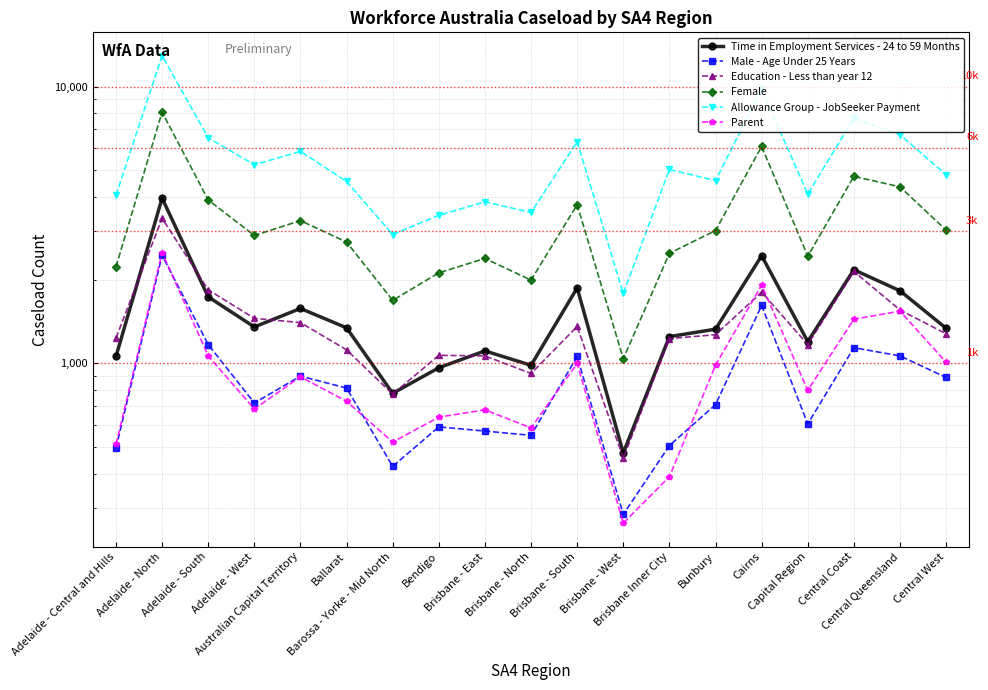

Reading right to left, list all the values displayed in this chart.

Time in Employment Services - 24 to 59 Months: 1340	1830	2180	1200	2450	1330	1250	475	1875	985	1110	965	780	1345	1580	1355	1740	3955	1060
Male - Age Under 25 Years: 890	1065	1140	605	1620	710	505	285	1060	550	570	590	425	815	900	720	1170	2460	495
Education - Less than year 12: 1280	1560	2150	1170	1810	1270	1230	455	1360	920	1065	1070	775	1120	1405	1455	1845	3345	1235
Female: 3030	4345	4740	2440	6080	3020	2500	1040	3745	2000	2395	2125	1690	2745	3280	2900	3895	8085	2235
Allowance Group - JobSeeker Payment: 4805	6705	7690	4090	9785	4575	5020	1790	6325	3510	3835	3430	2920	4545	5835	5220	6535	12930	4050
Parent: 1010	1545	1445	800	1920	985	390	265	1000	585	680	640	520	730	895	685	1065	2515	510